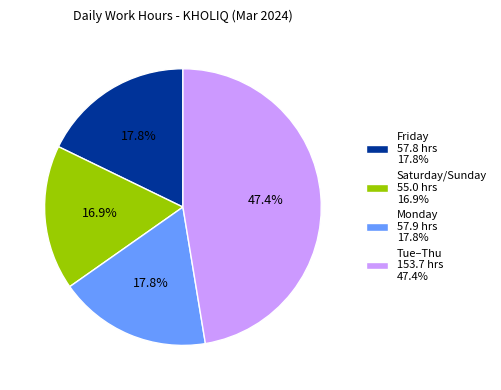

To the nearest percent, what is the average slice percentage?

25%